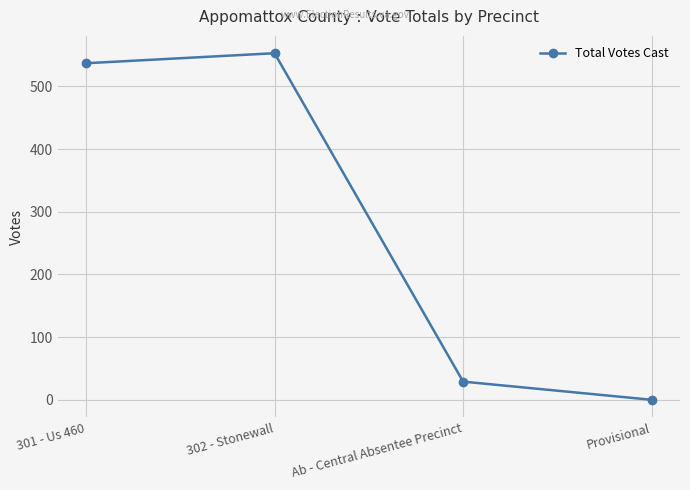

Rank the categories by value from lowest to highest.

Provisional, Ab - Central Absentee Precinct, 301 - Us 460, 302 - Stonewall